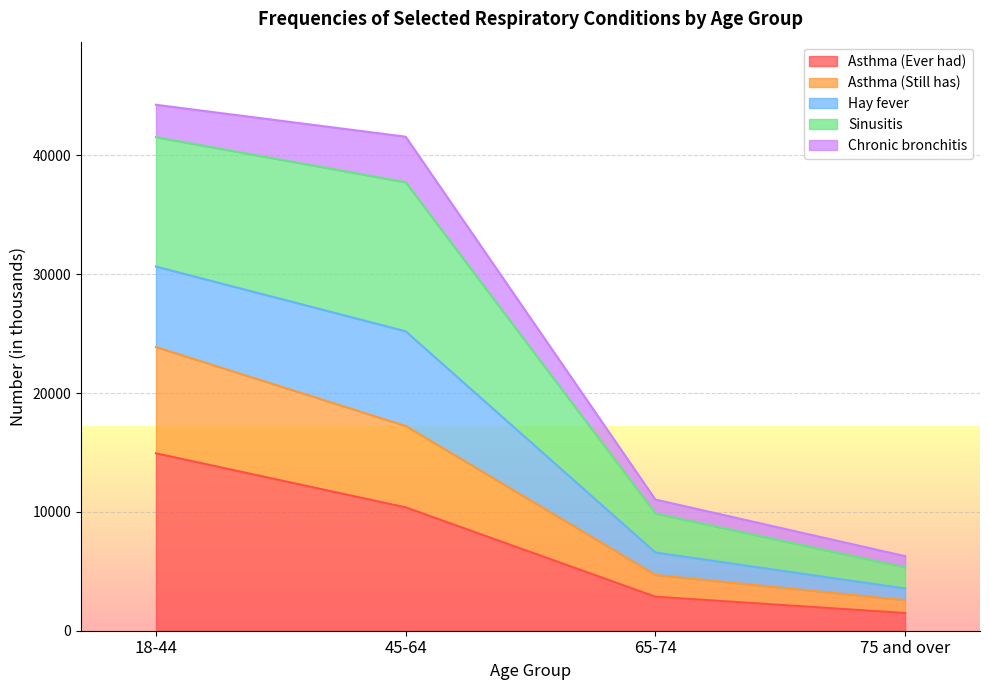

How many data points in Asthma (Still has) are less than 17232?

2